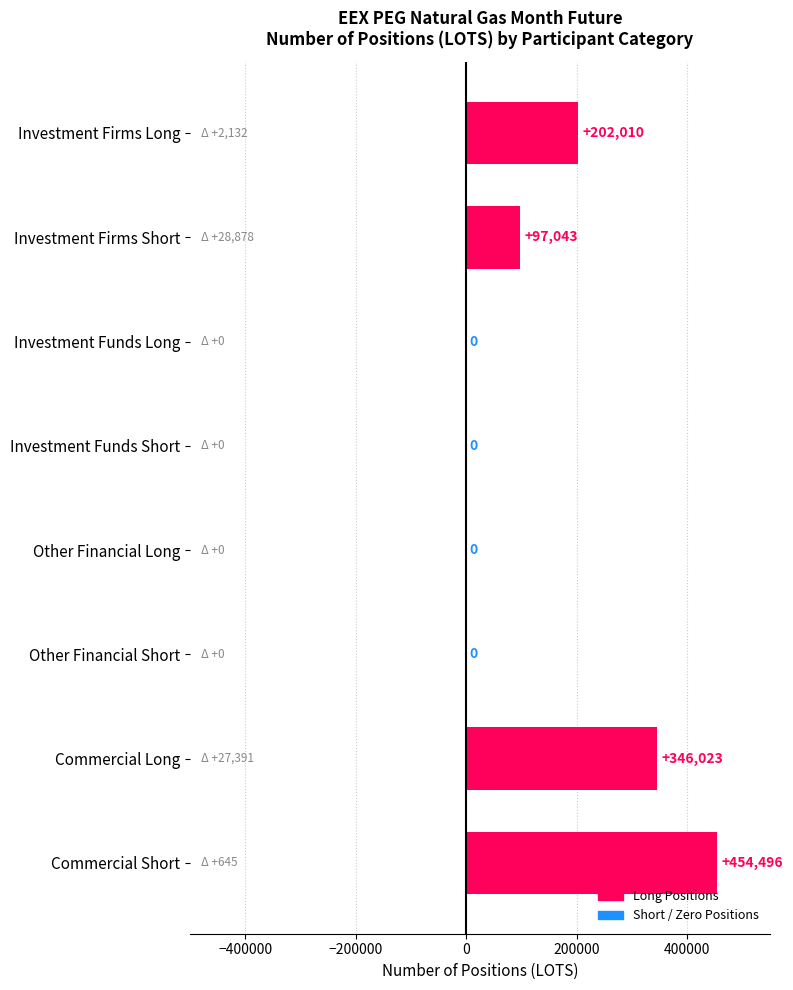

How many values are between 0 and 346023?

7